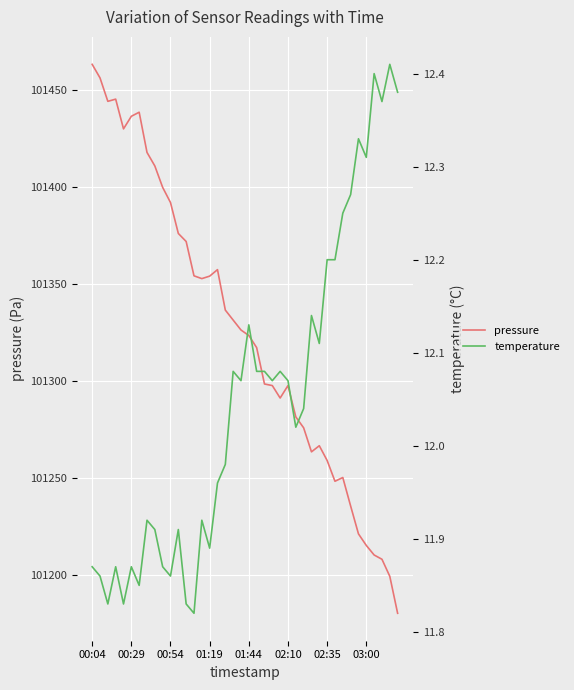

At which label does pressure first exceed 101326?

00:04